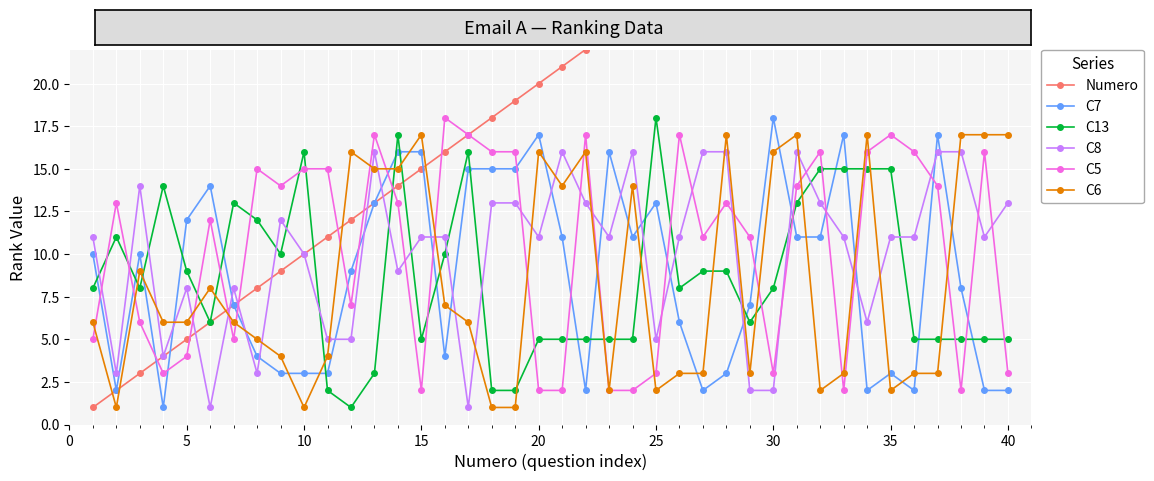

True or false: C6 has more than 1 interior local peaks.

True